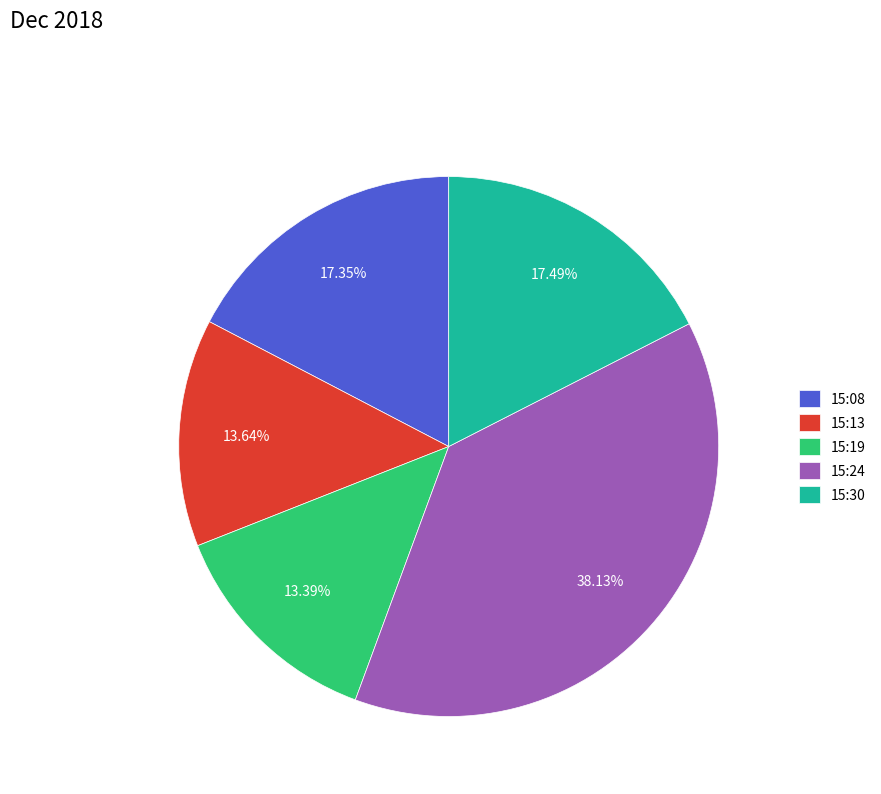

To the nearest percent, what is the average slice percentage?

20%